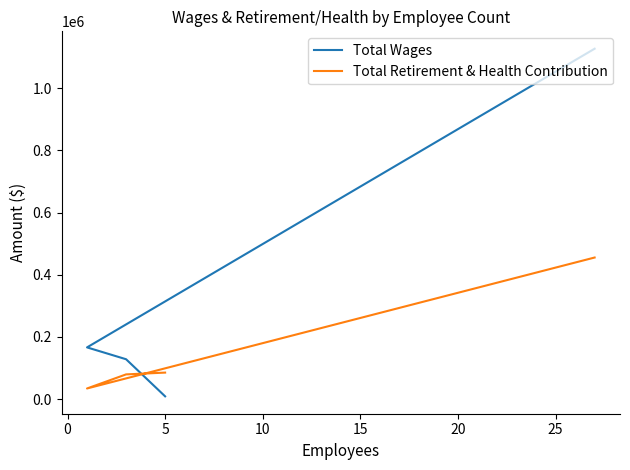

How many lines are shown in the chart?

2